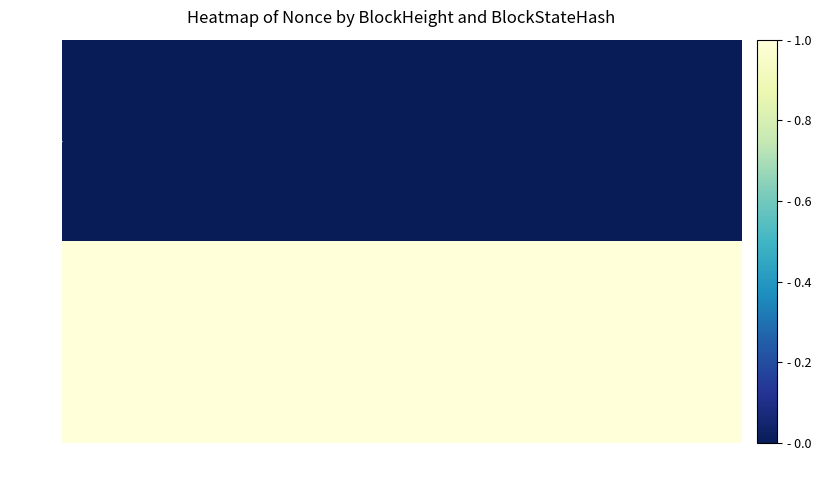

Which series has the widest spread of values?

337106